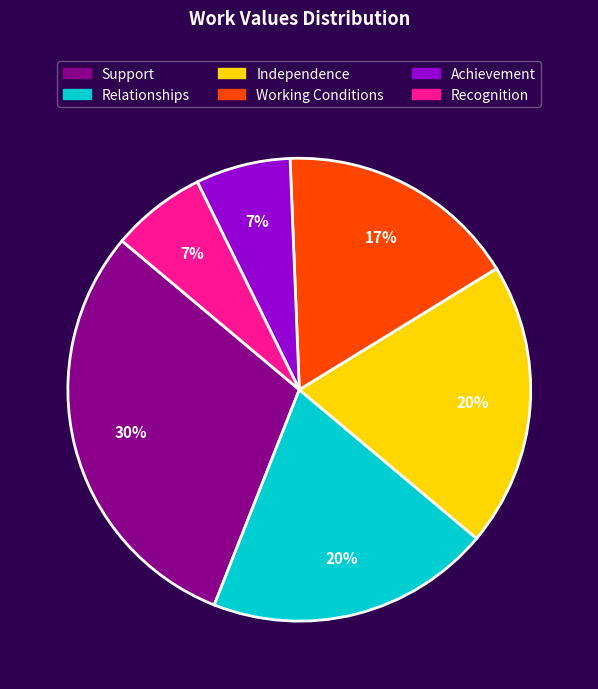

How many segments does this pie chart have?

6